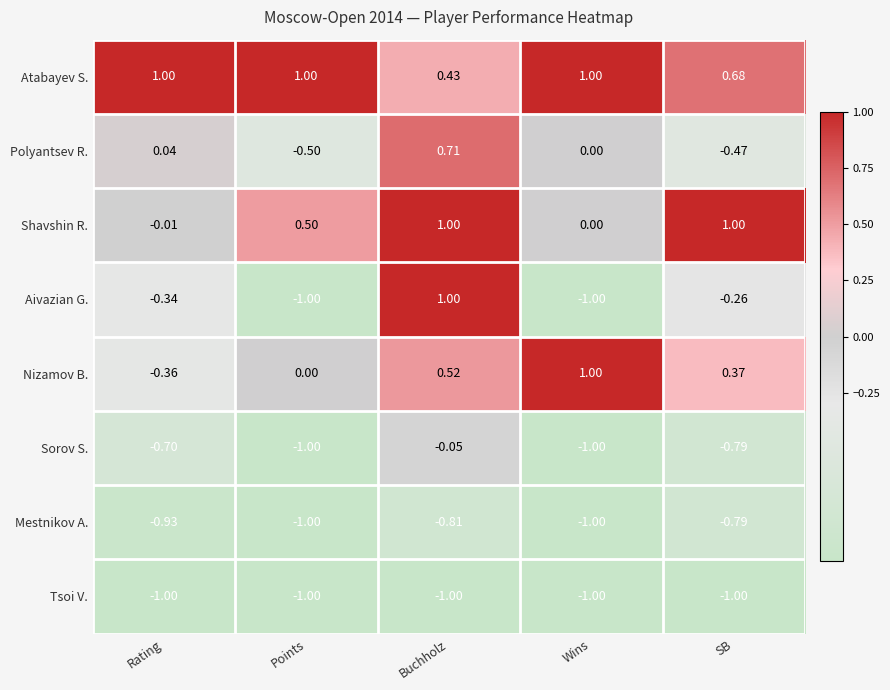

Between Points and Wins, which series saw the biggest shift?

Nizamov B.